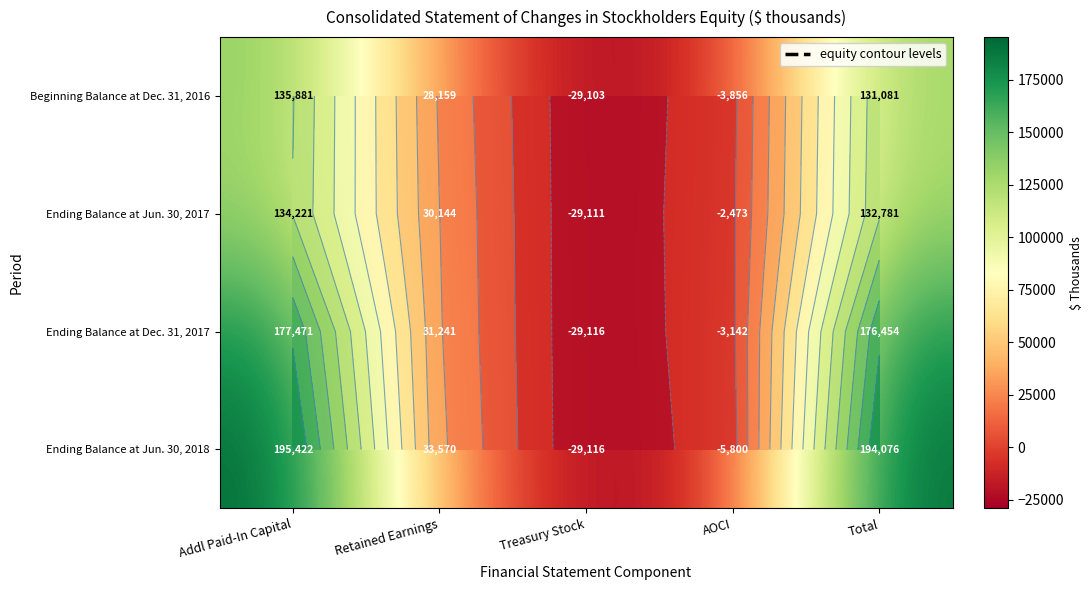

The value of Ending Balance at Dec. 31, 2017 at Addl Paid-In Capital is 177471. True or false?

True